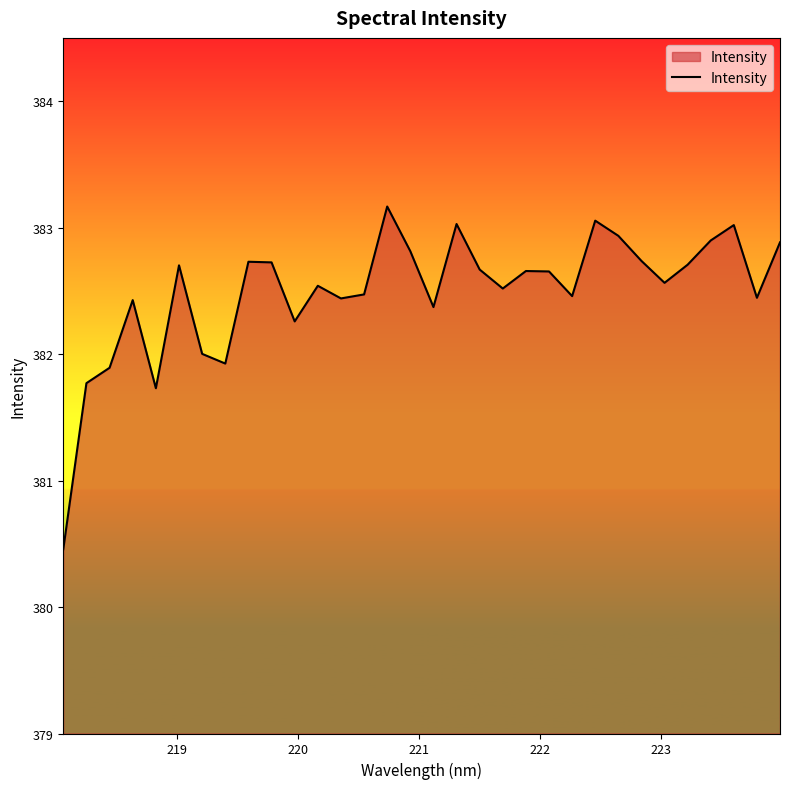

What is the difference between the maximum and minimum values?

2.7